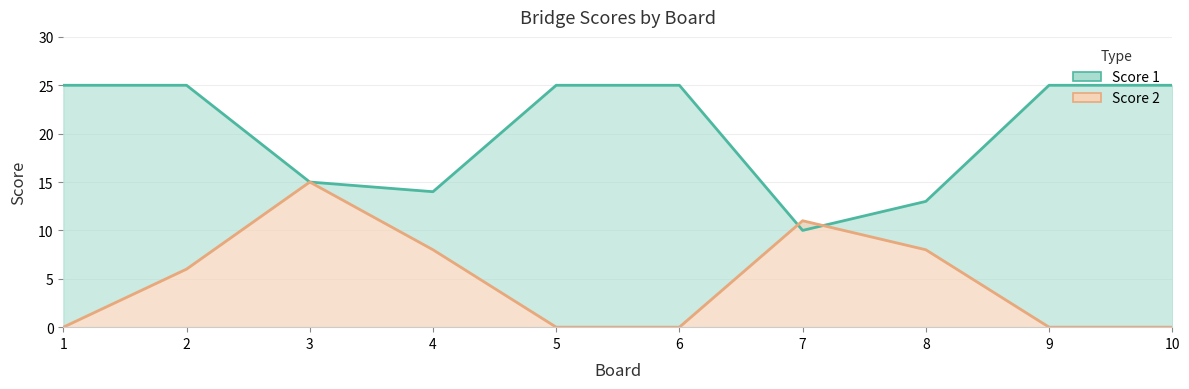

After their last crossing, which series has the higher values: Score 2 or Score 1?

Score 1